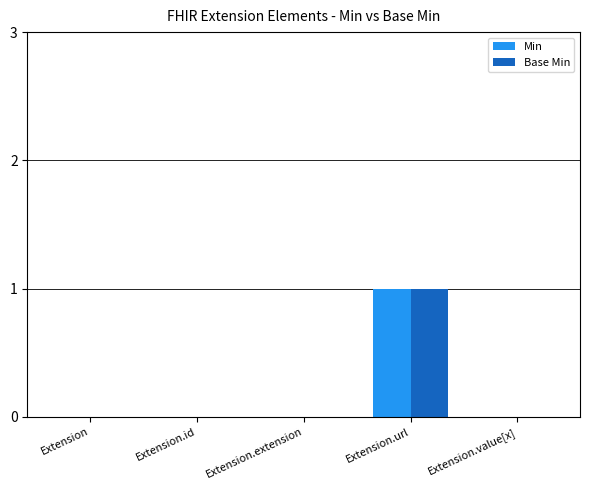

At which label does Min reach its peak?

Extension.url